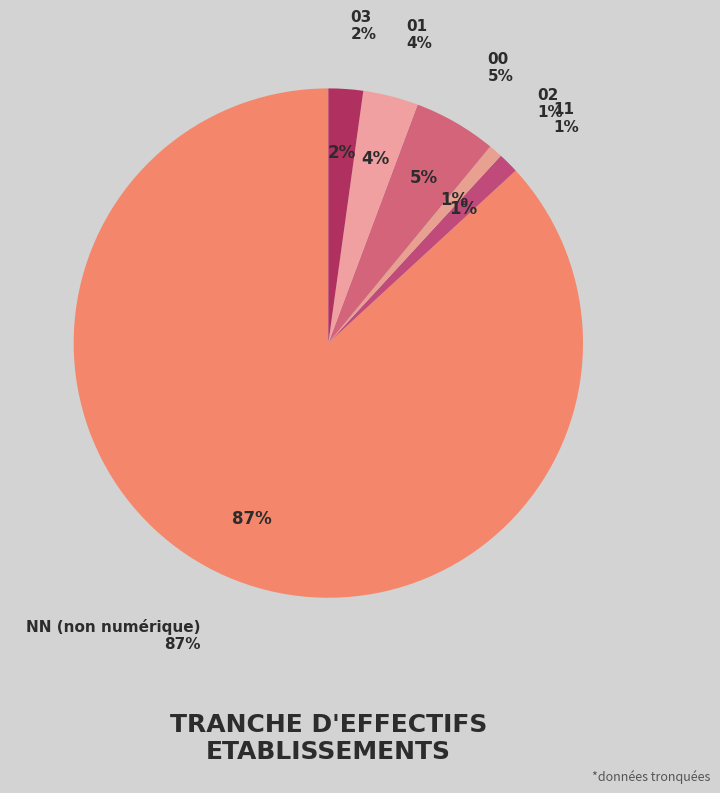

How many slices are in this pie chart?

6